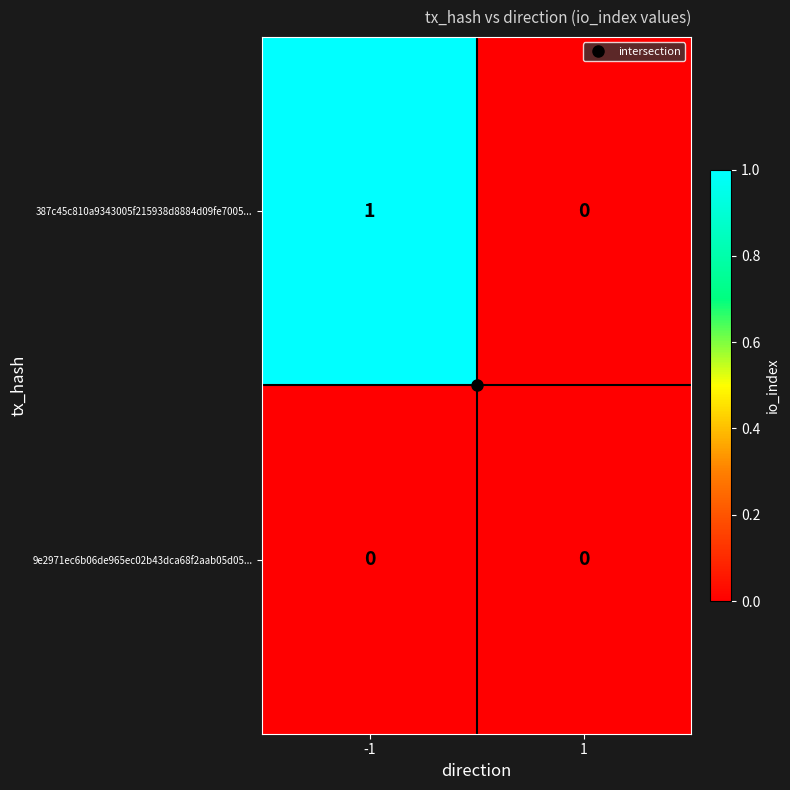

Which series has the largest total across all categories?

387c45c810a9343005f215938d8884d09fe7005...